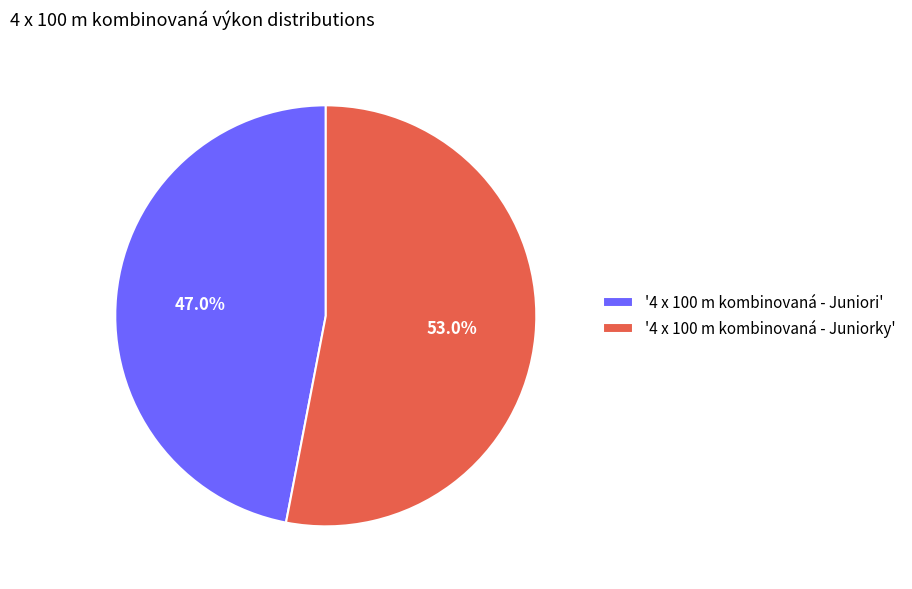

Rank the categories by value from lowest to highest.

'4 x 100 m kombinovaná - Juniori', '4 x 100 m kombinovaná - Juniorky'